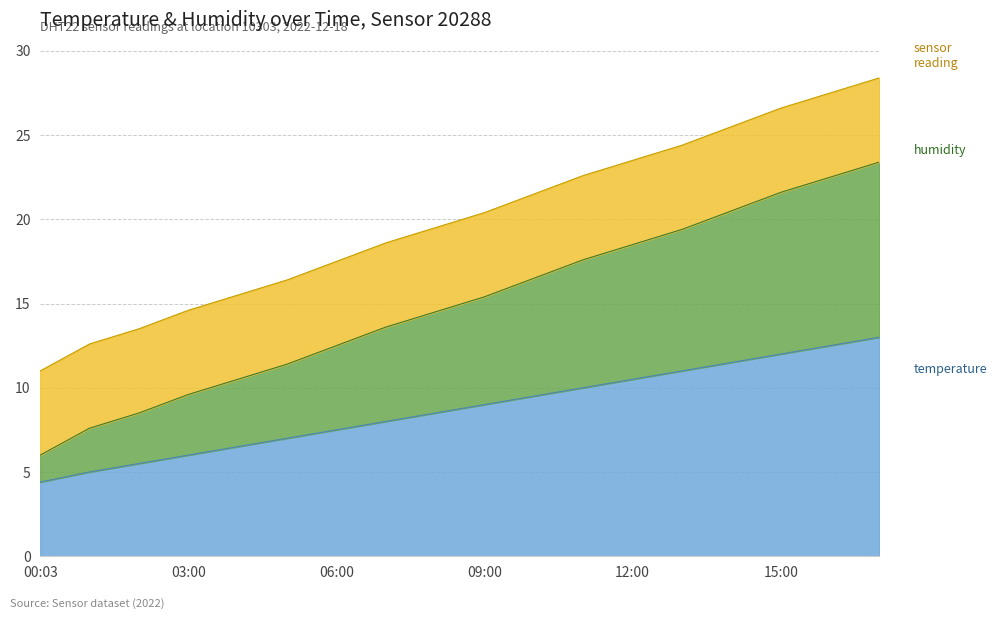

What is the difference between the humidity values at 06:00 and 02:00?

4.0